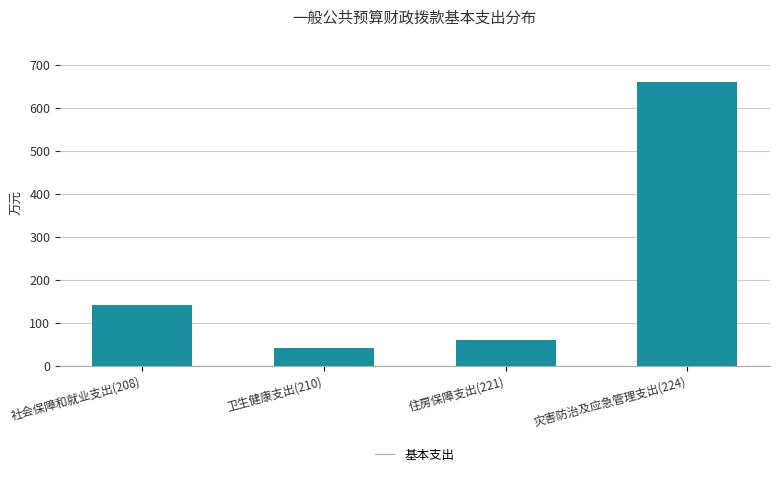

What is the value of the 3rd bar from the left?

60.0